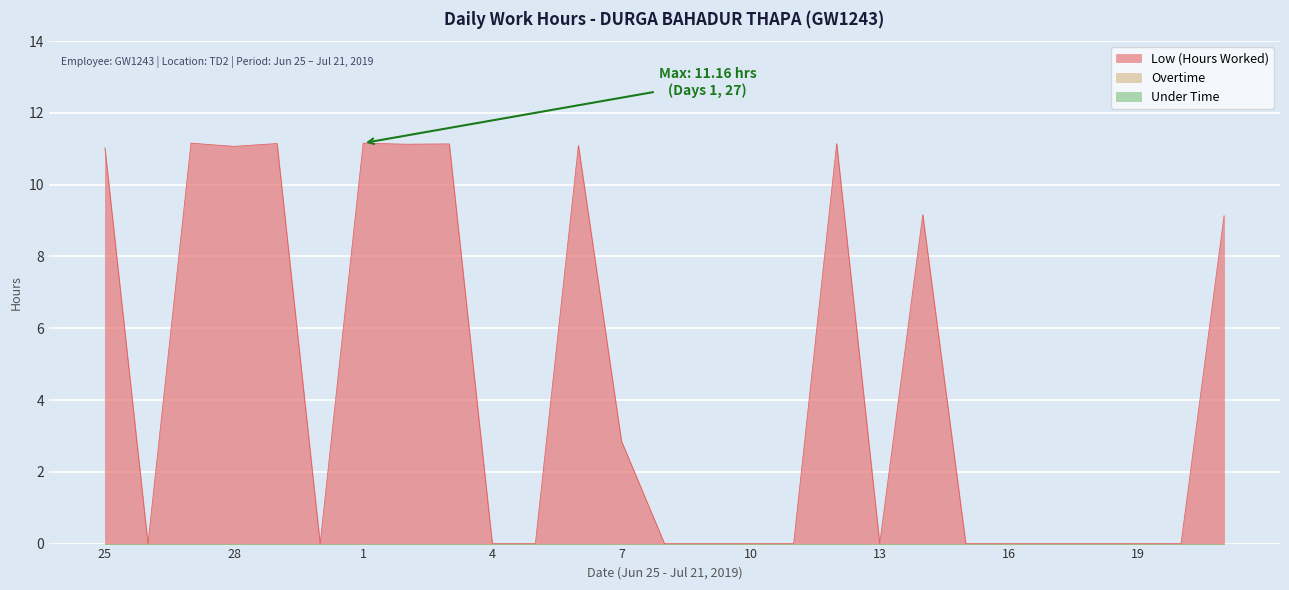

What are all the series names shown in the legend?

Low (Hours Worked), Overtime, Under Time